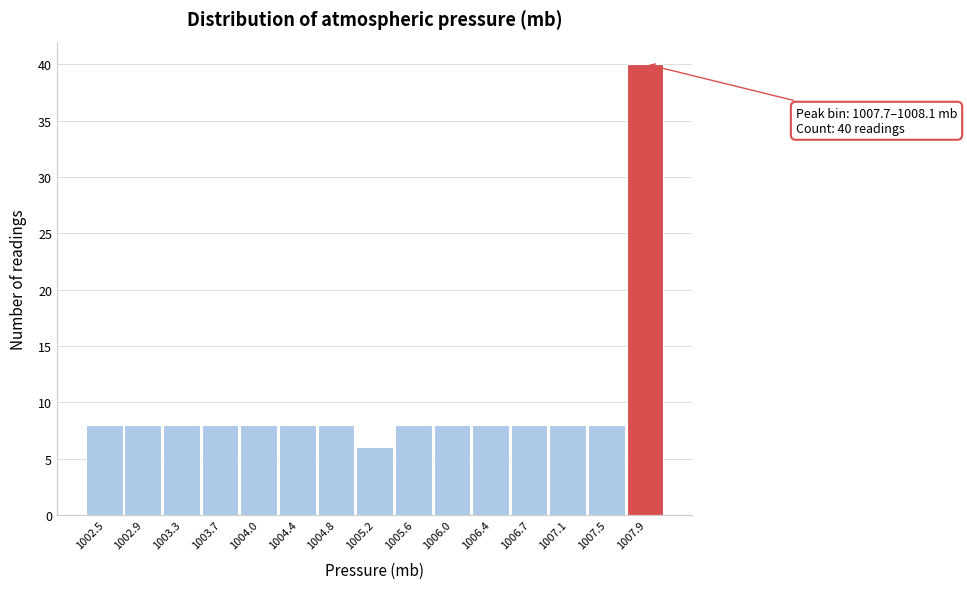

Over which range of the x-axis is the bar tallest?

1007.70 to 1008.10